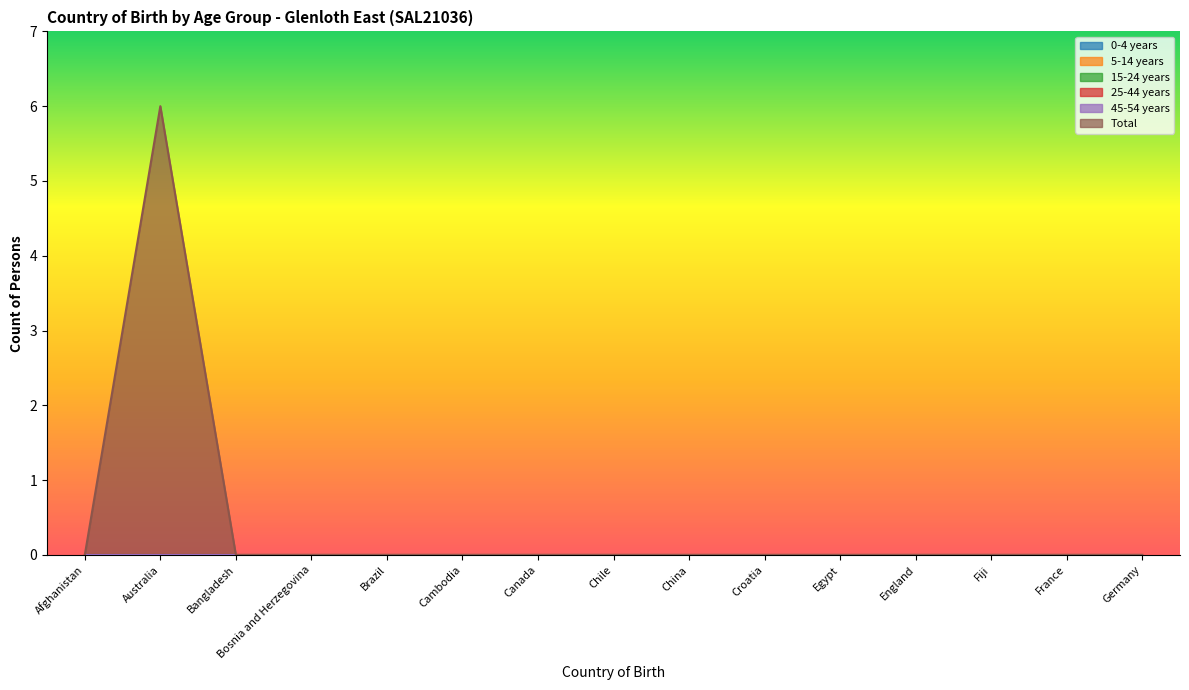

True or false: 0-4 years and Total cross at least once.

False